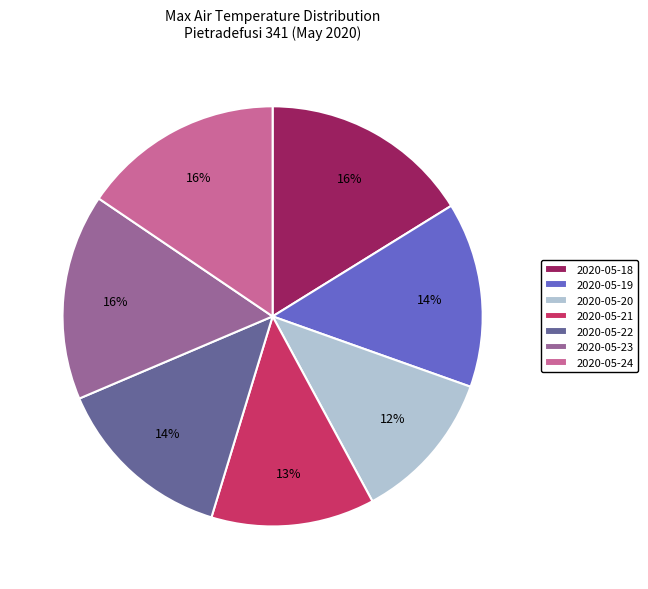

To the nearest percent, what is the difference between the largest and smallest slice percentages?

4%